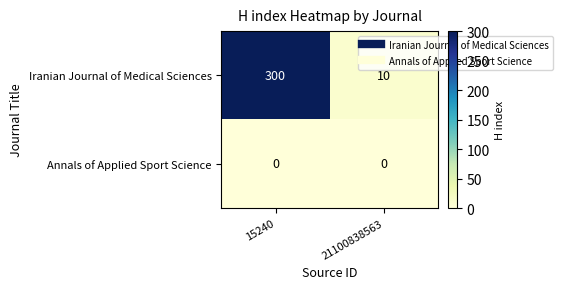

What value does the Iranian Journal of Medical Sciences series have at 15240?

300